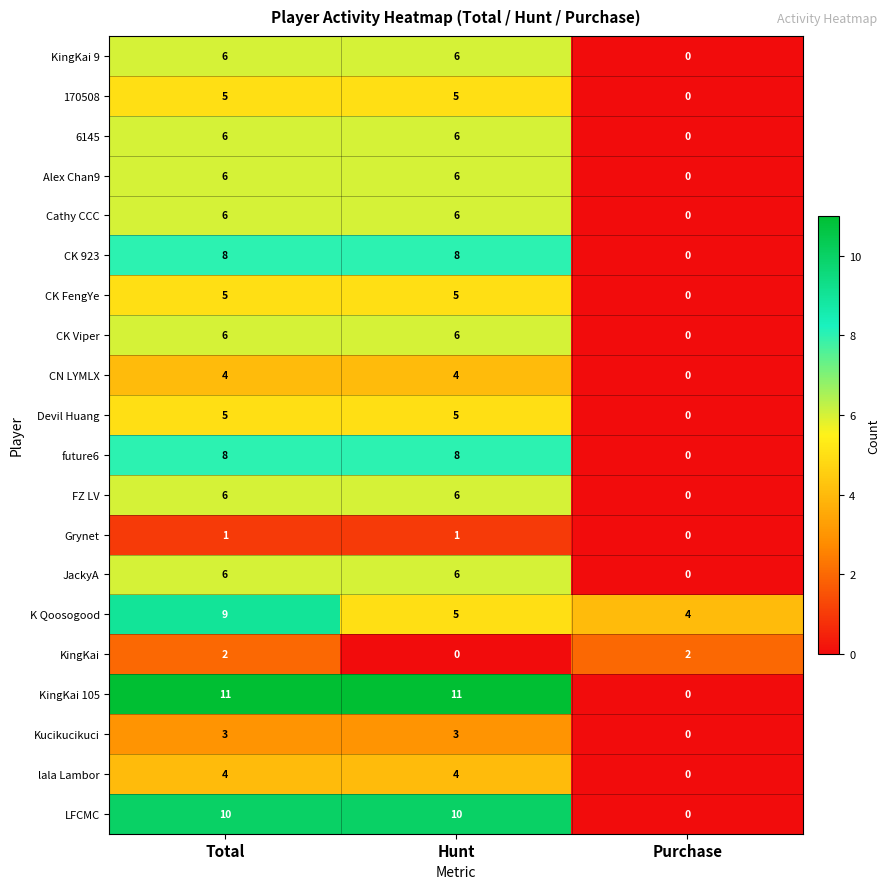

At which label does Devil Huang reach its minimum?

Purchase